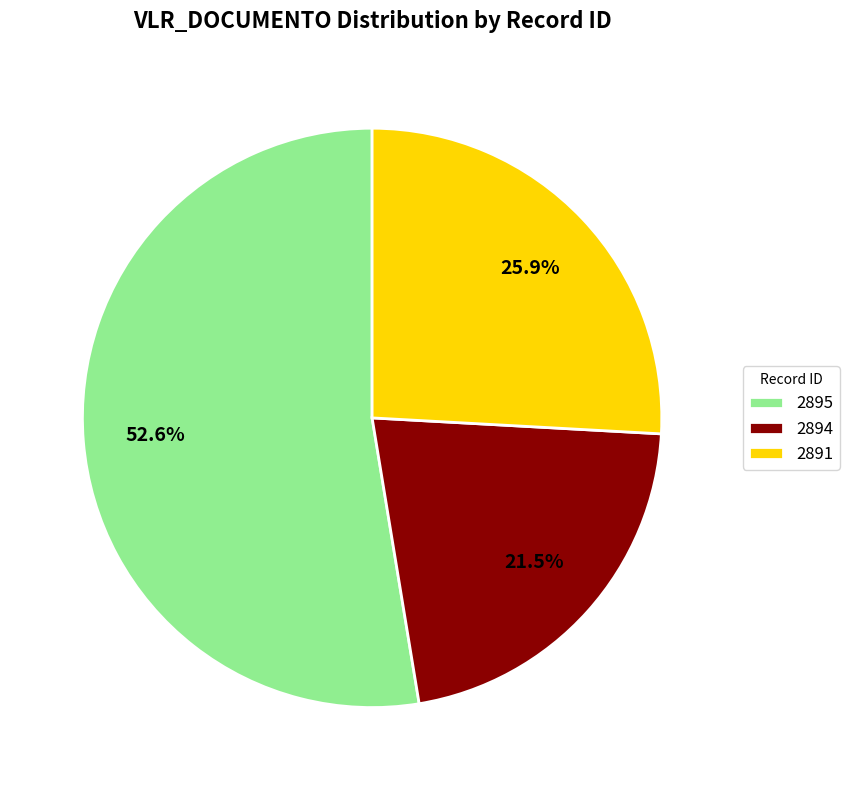

To the nearest percent, what is the difference between the largest and smallest slice percentages?

31%